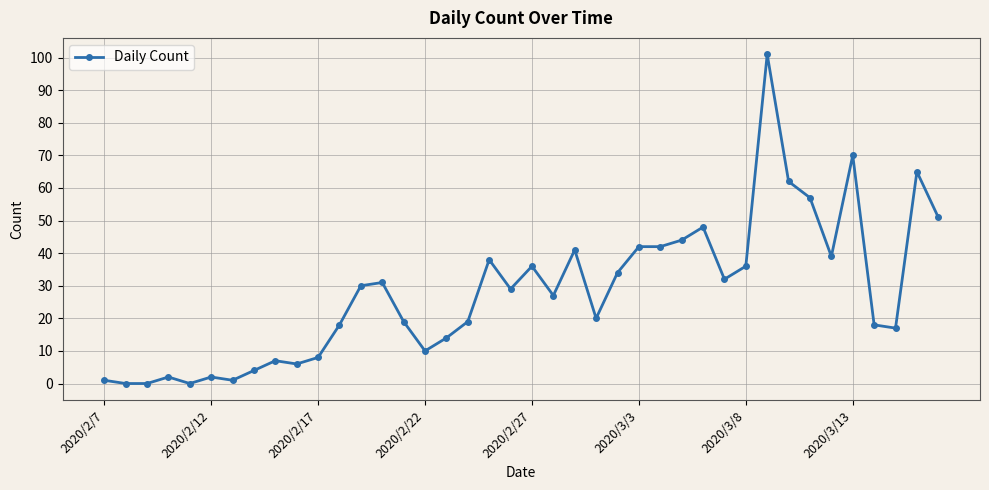

What is the greatest value displayed?

101